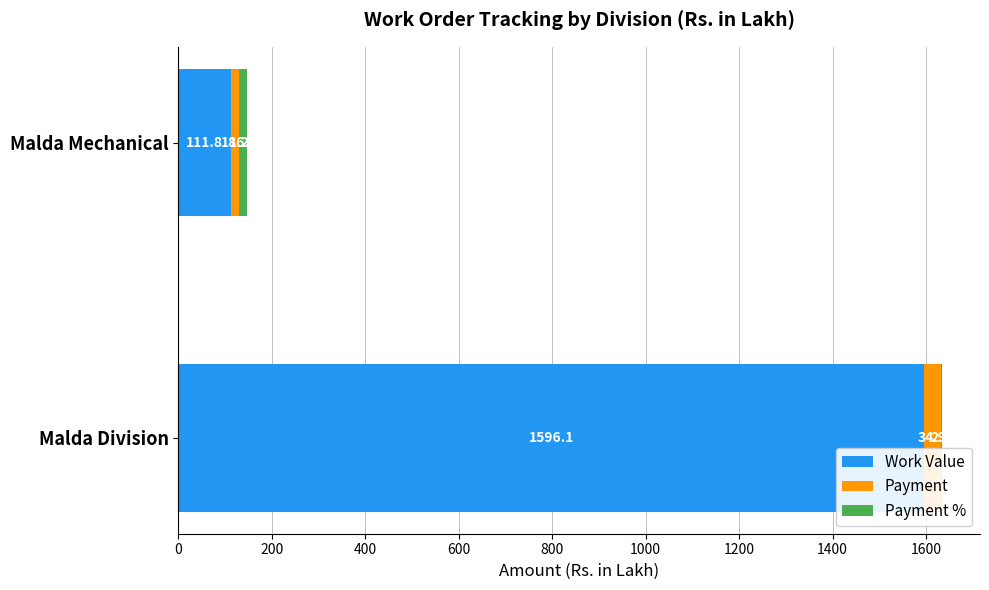

What is the total value across all series at Malda Mechanical?

146.2